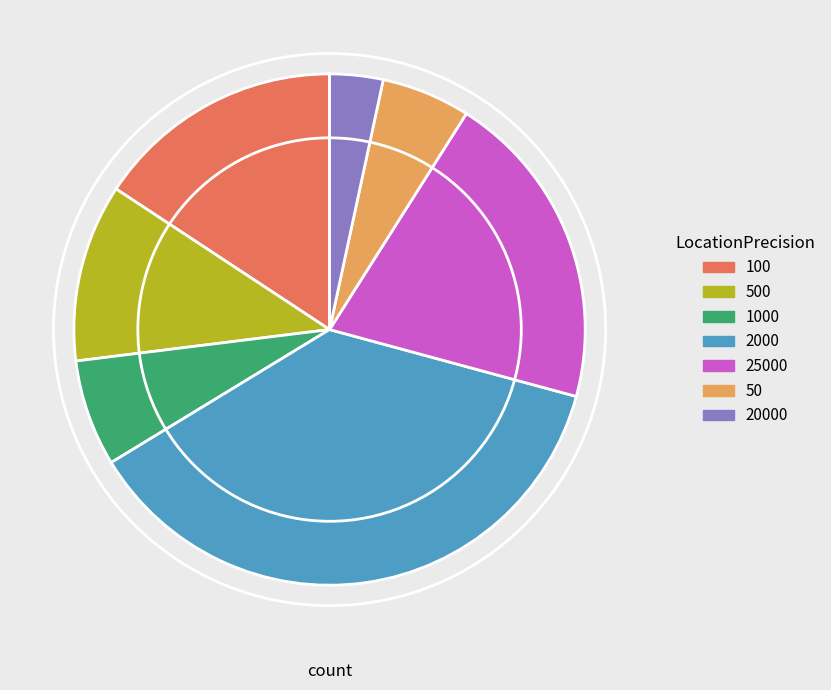

Is there any slice that represents more than half of the pie?

No